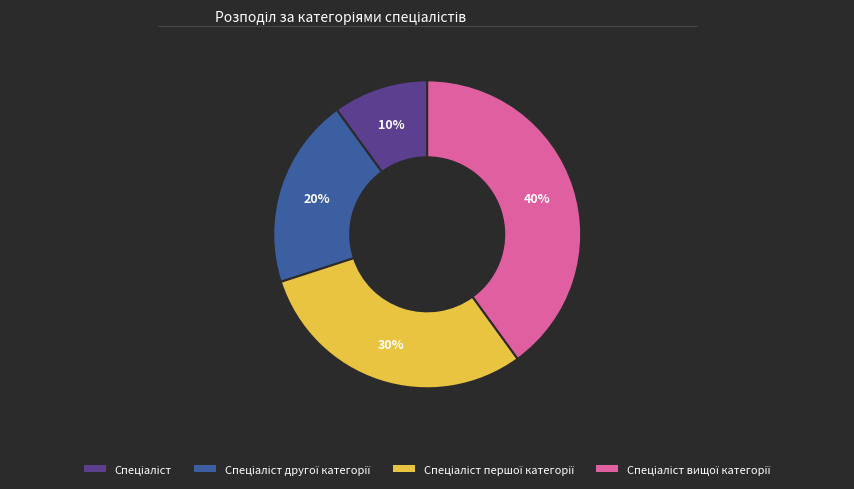

Is there any slice that represents more than half of the pie?

No